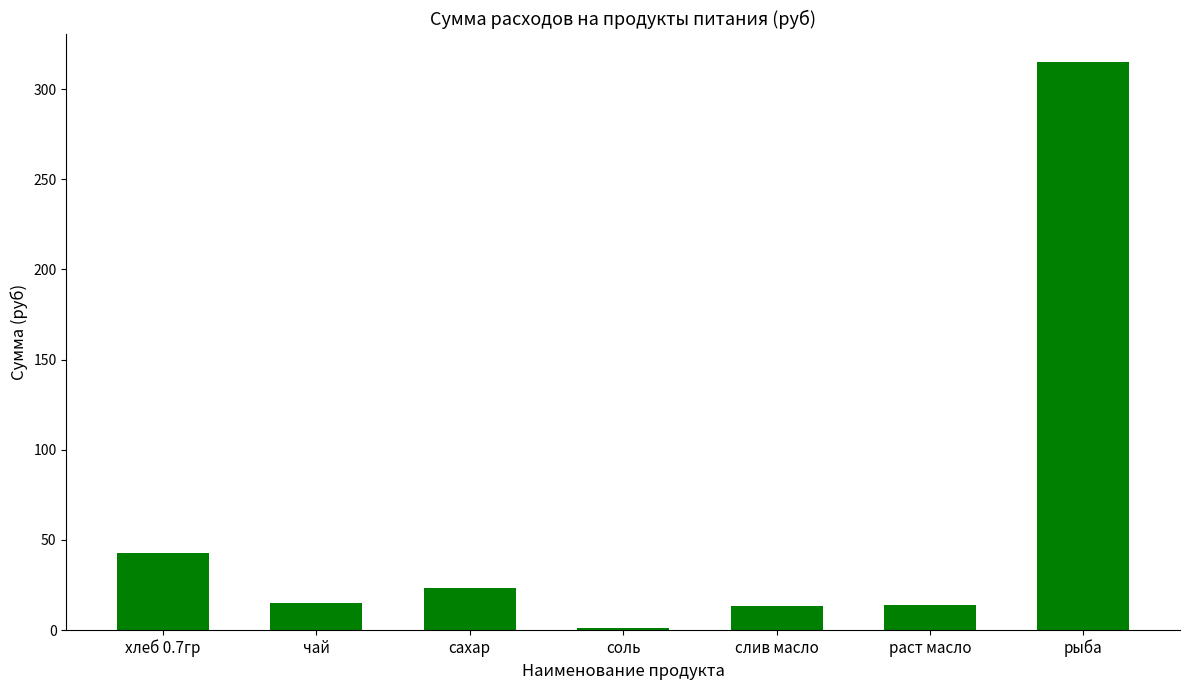

What is the average value?

60.6